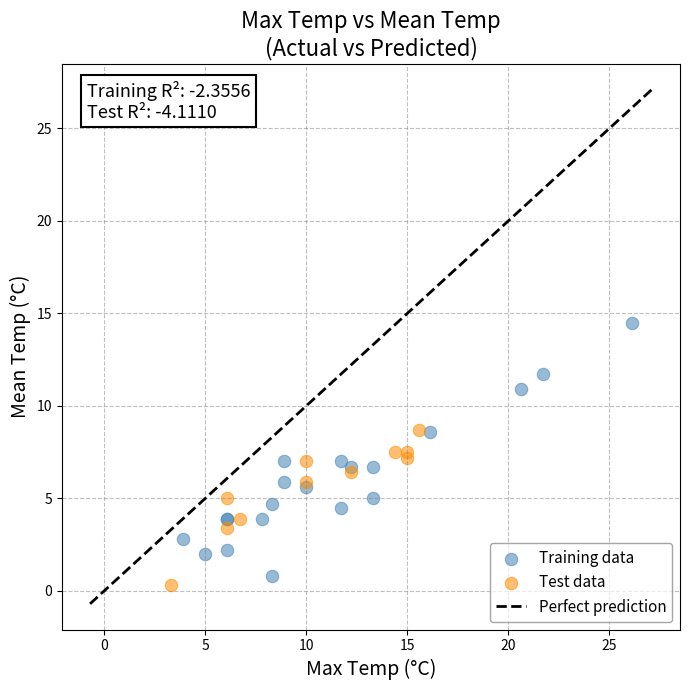

Which series contains the lowest Y value?

Test data